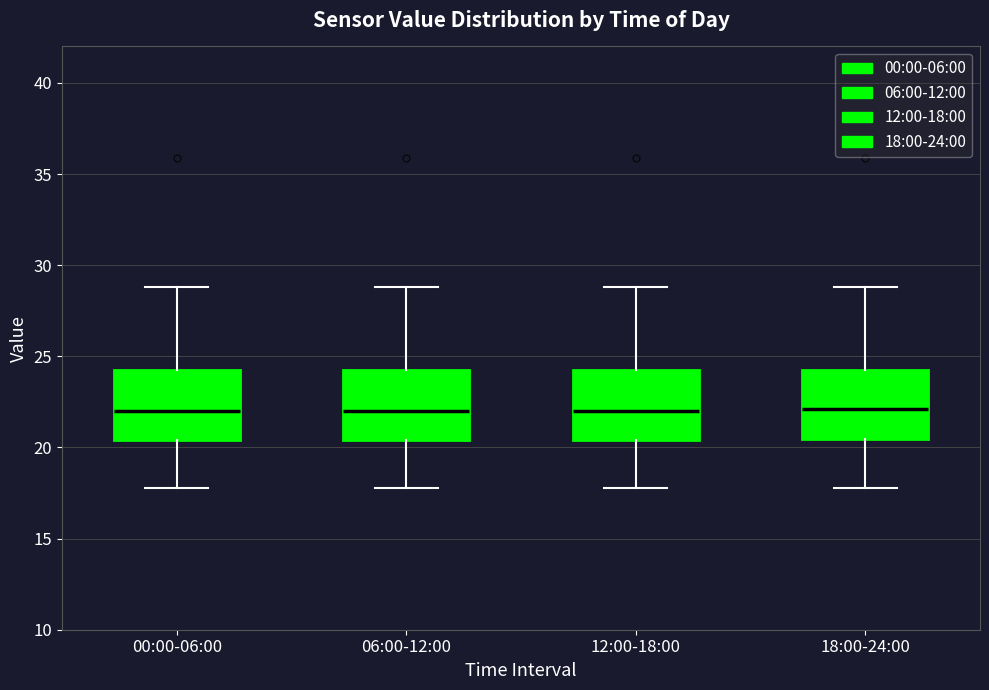

Where is the lower edge of the box for 18:00-24:00 on the y-axis? The values are not printed on the chart, so give them approximately, as read against the axis.

20.5